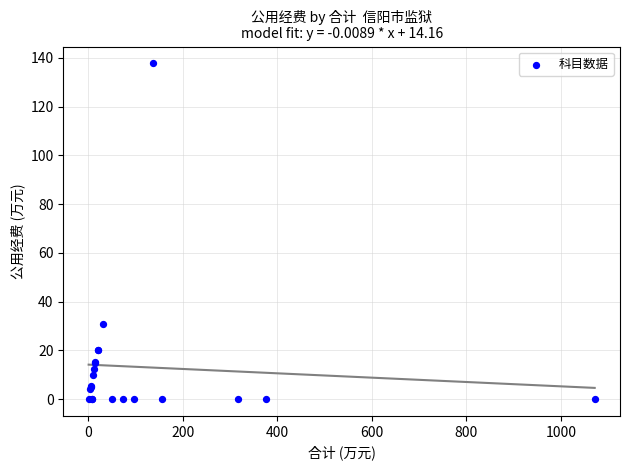

What Y value in the scatter plot is closest to 68?

30.9